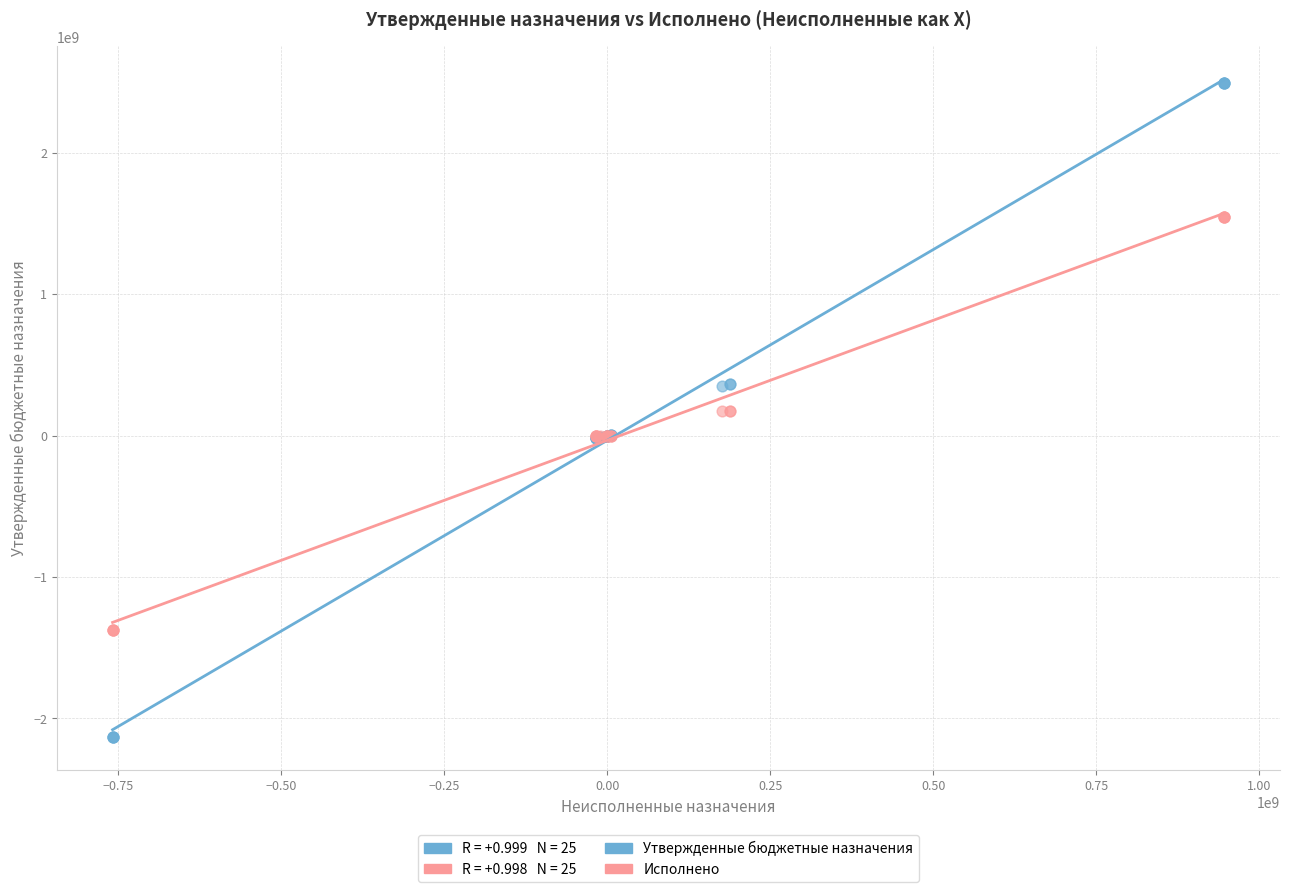

Which series contains the highest Y value?

Утвержденные бюджетные назначения